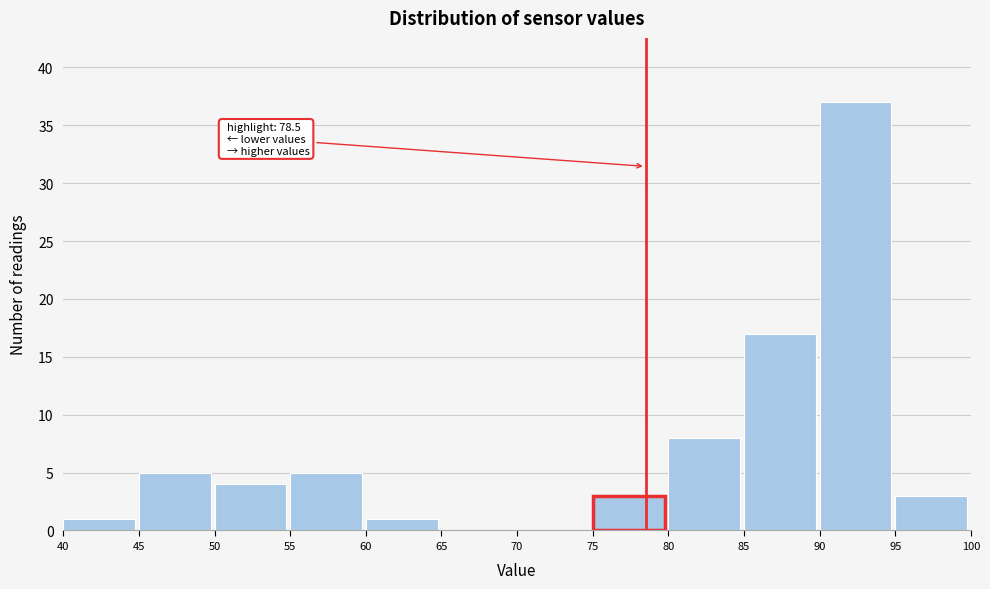

Over which range of the x-axis is the bar tallest?

90 to 95